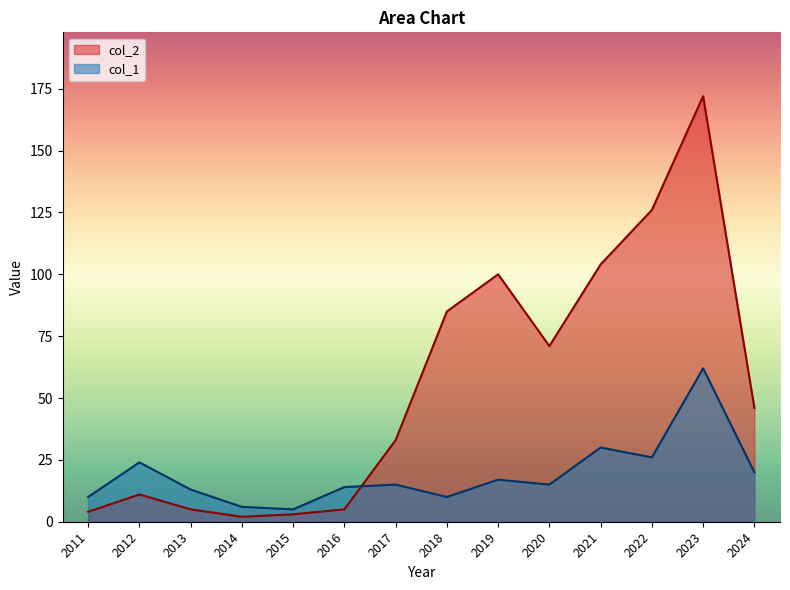

True or false: col_1 has a value of 35 at 2022.

False